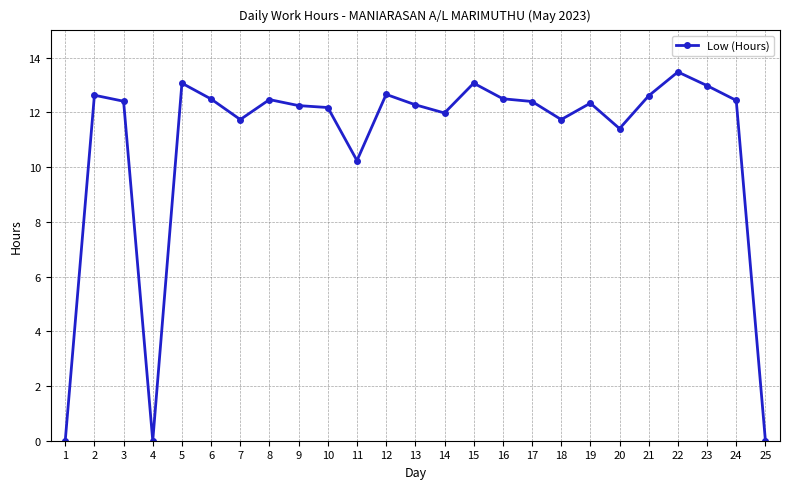

How many distinct data groups are displayed?

1